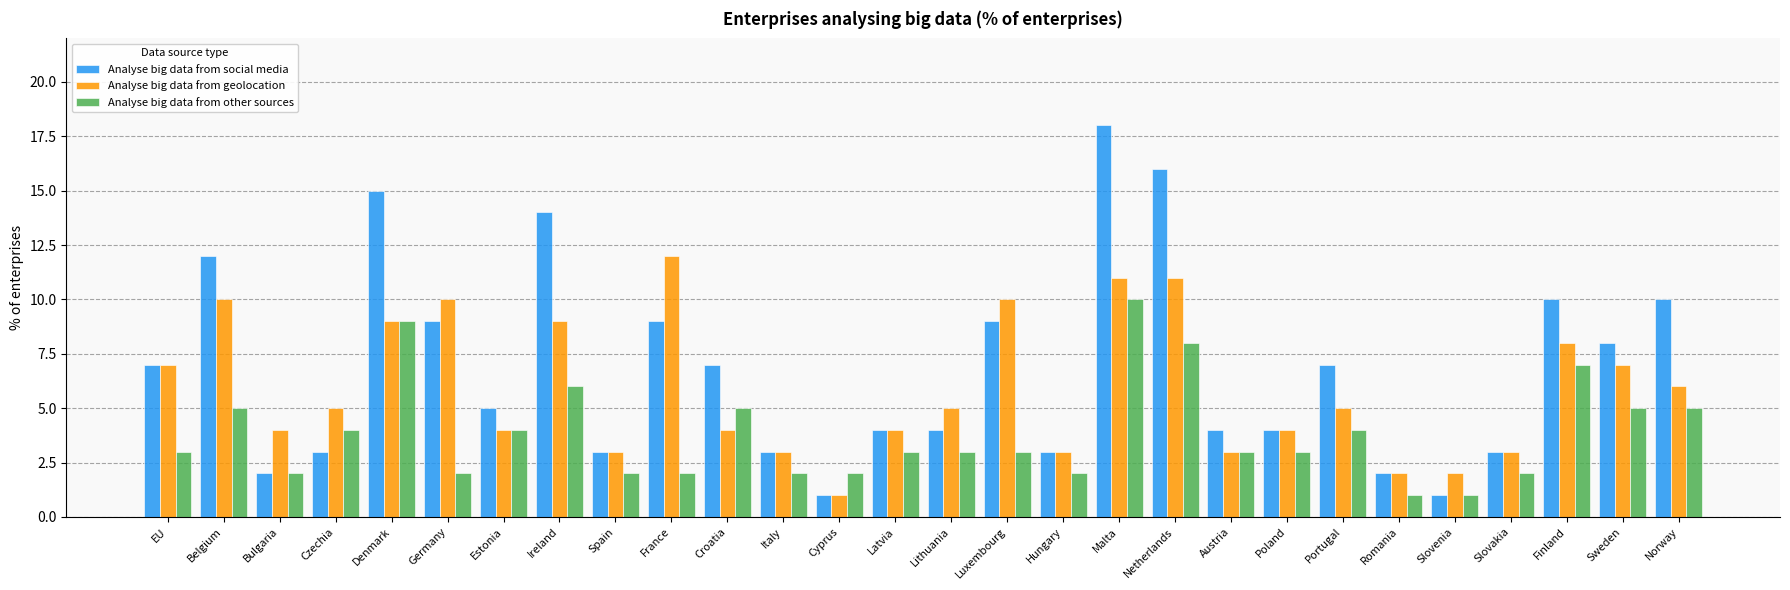

What is the difference between the Analyse big data from geolocation values at France and Luxembourg?

2